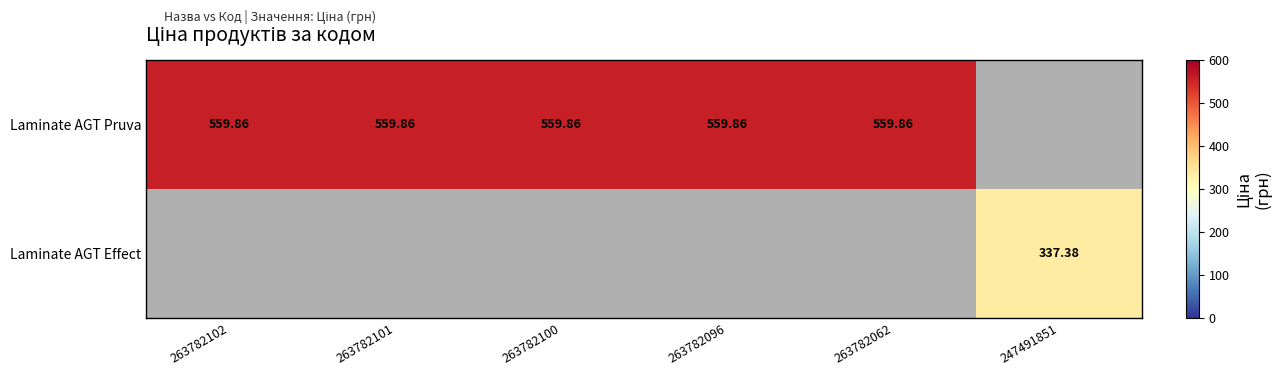

Which series has the largest range (max minus min)?

Laminate AGT Pruva